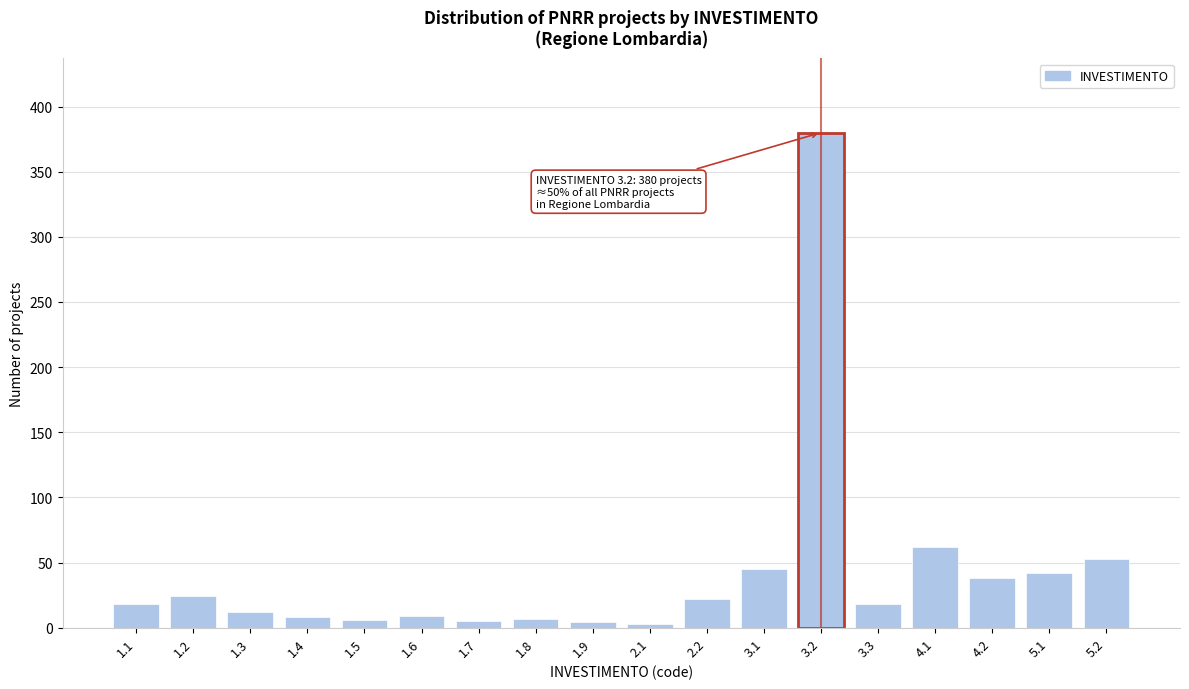

What is the change in value from 1.6 to 3.3?

+9